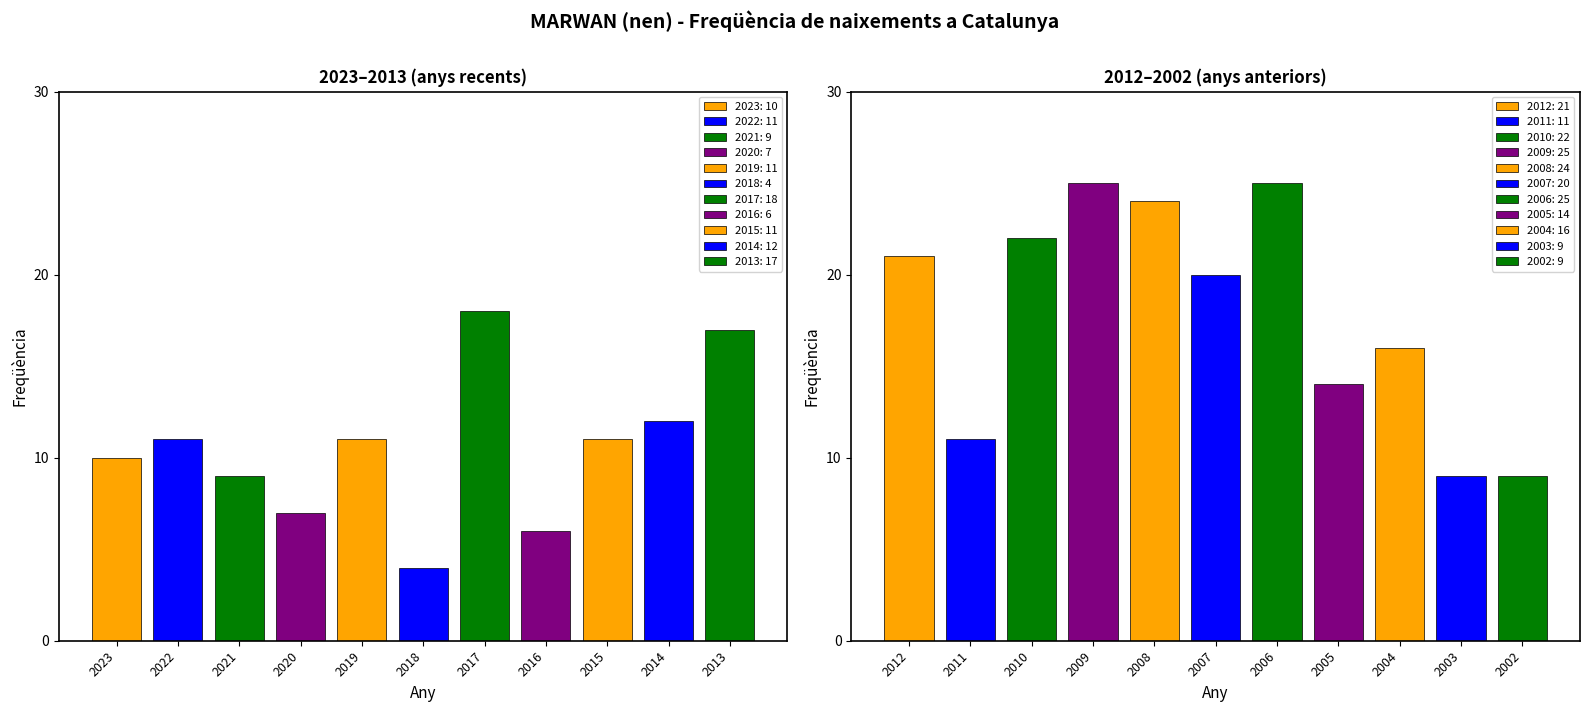

Which has a higher value, 2010 or 2021?

2010